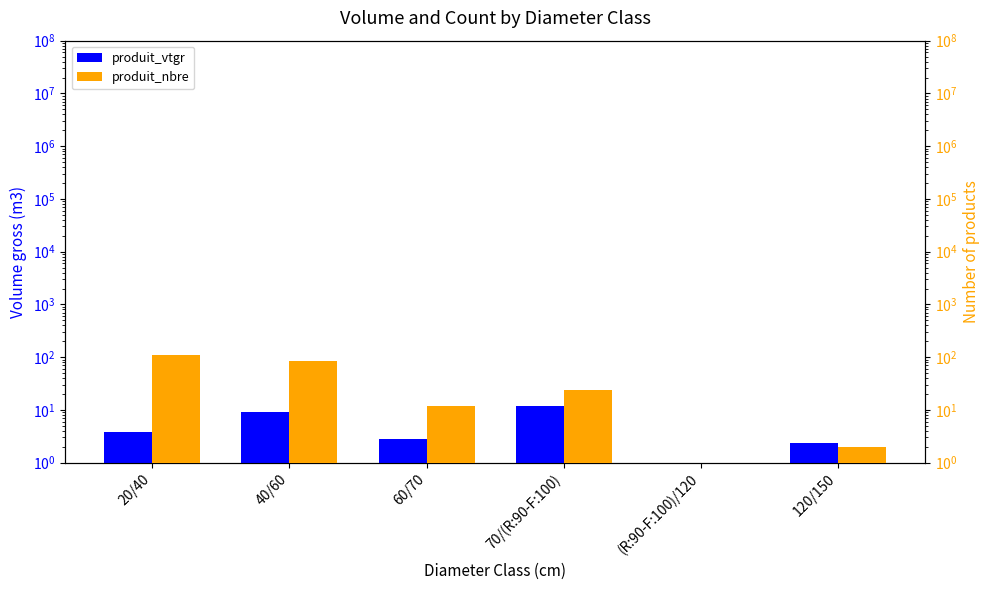

At 70/(R:90-F:100), list the series in order from smallest to largest.

produit_vtgr, produit_nbre